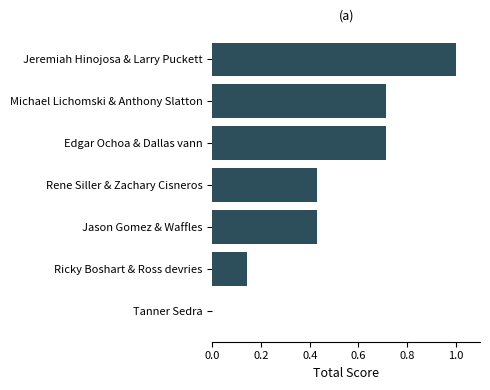

Are the bars grouped side by side (vs. stacked)?

No